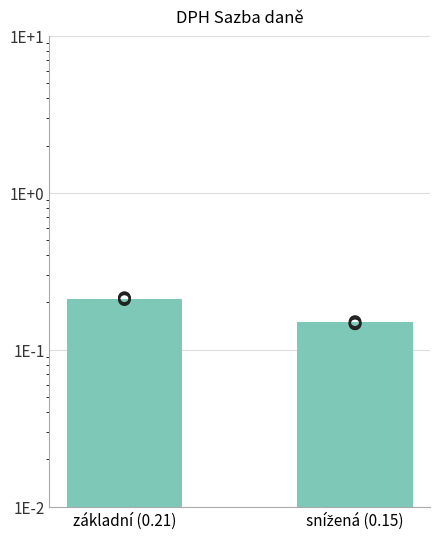

What is the change in value from základní (0.21) to snížená (0.15)?

-0.1